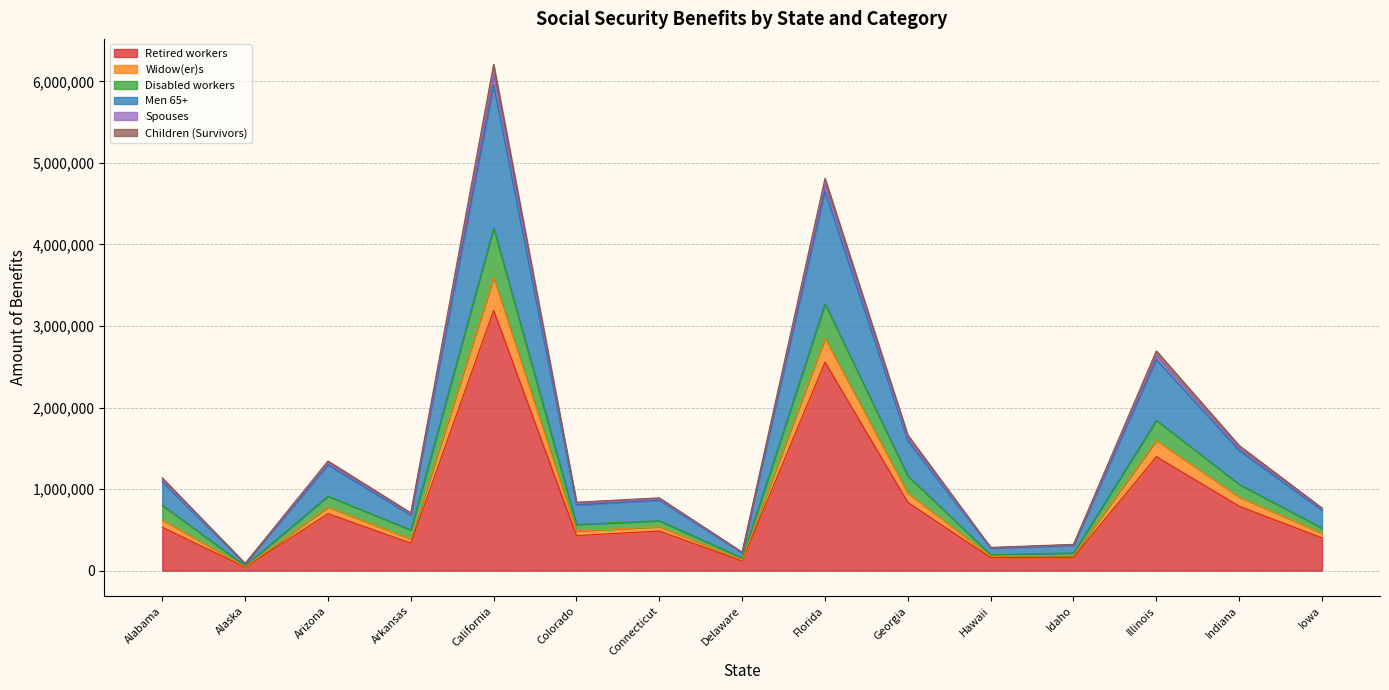

Read the Spouses value at Georgia, to the nearest 10.

1618620